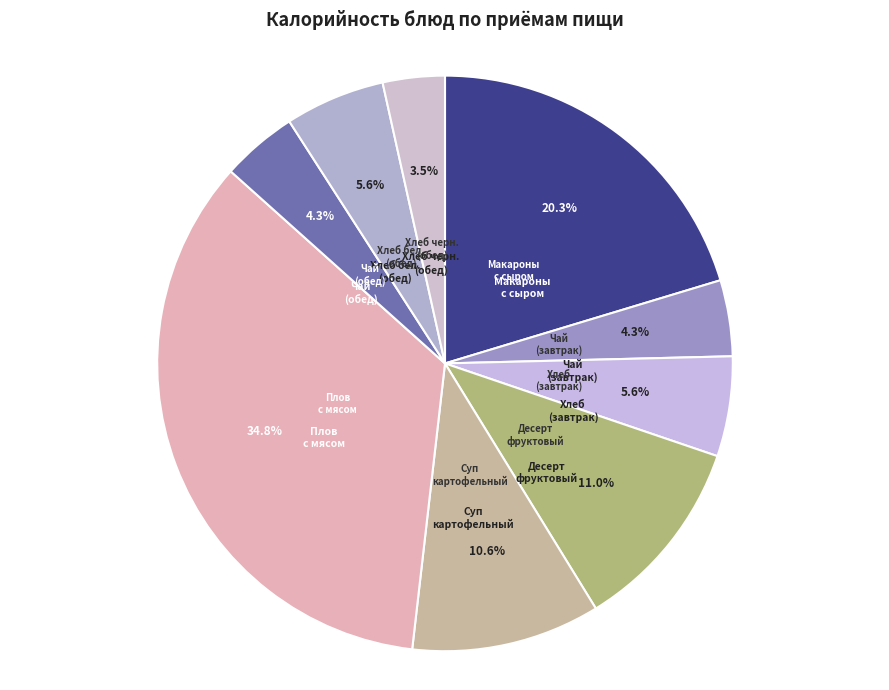

Which has a higher value, Чай (завтрак) or Хлеб (завтрак)?

Хлеб (завтрак)